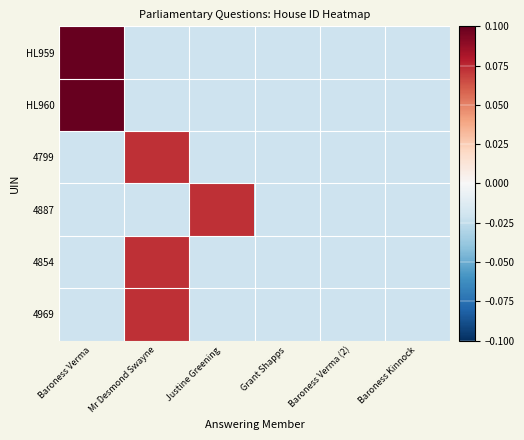

Count the number of categories in the chart.

6